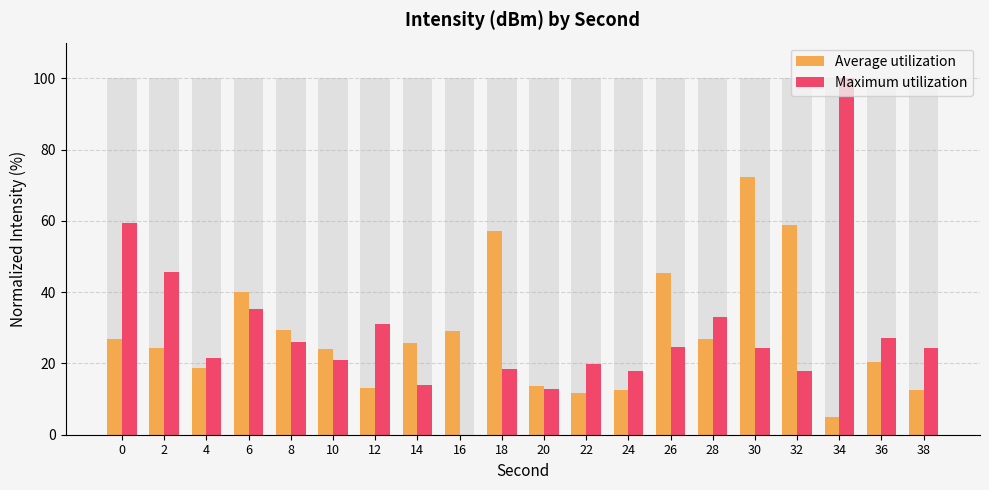

List the series in order of their peak value, highest first.

Maximum utilization, Average utilization